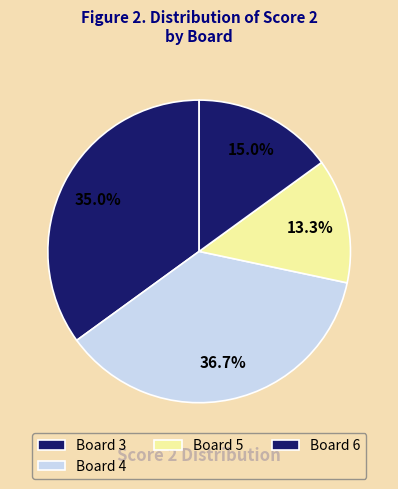

How many segments does this pie chart have?

4